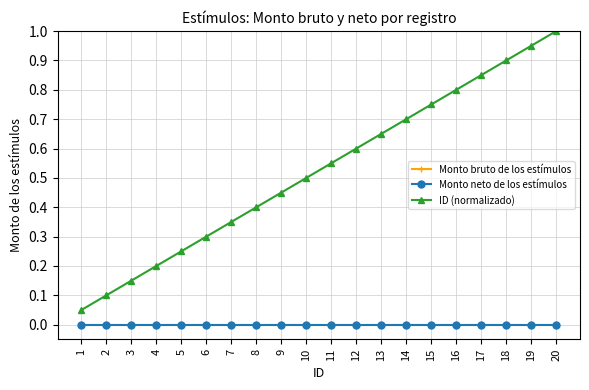

Is it true that ID (normalizado) equals 0.4 at 18?

False